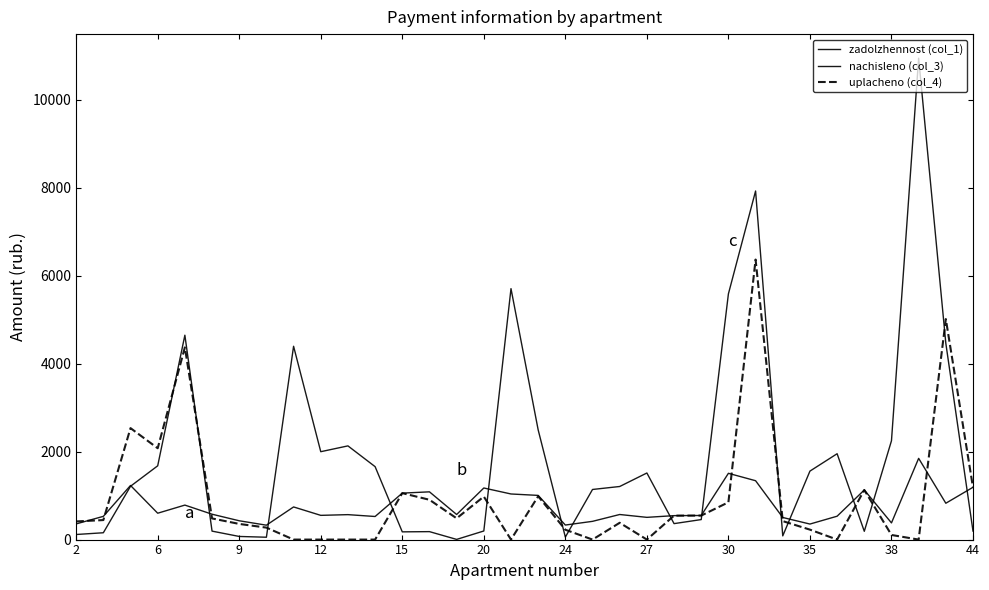

Which series has the largest total across all categories?

zadolzhennost (col_1)